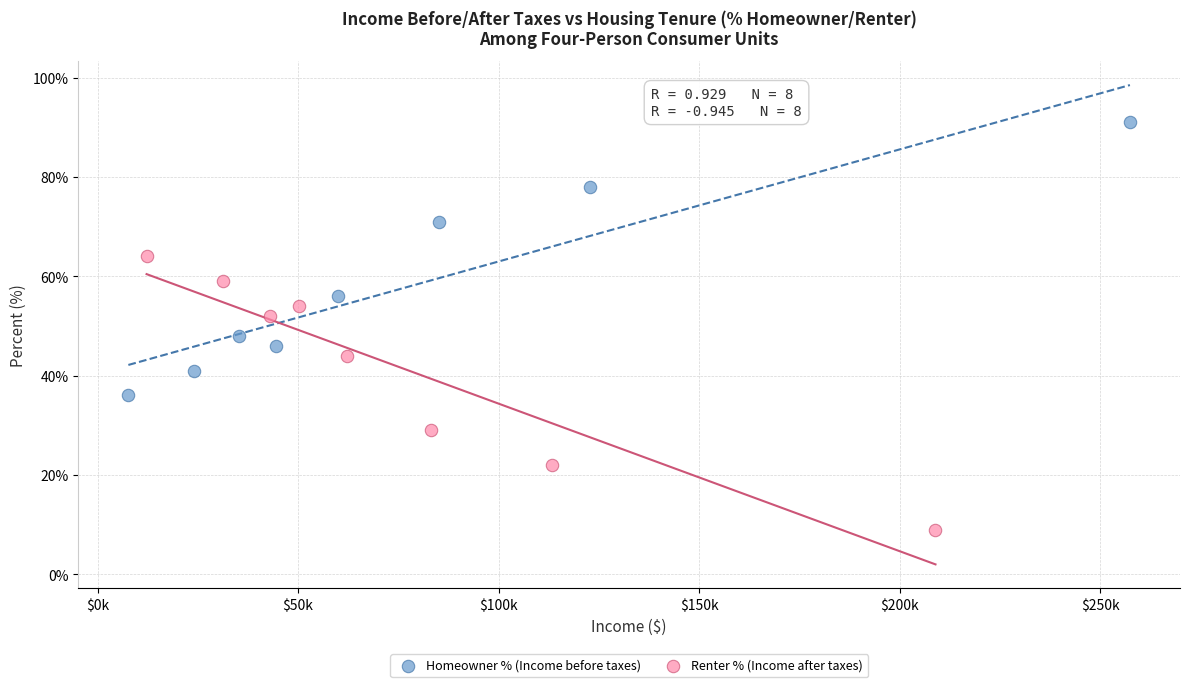

What are all the series names shown in the legend?

Homeowner % (Income before taxes), Renter % (Income after taxes)